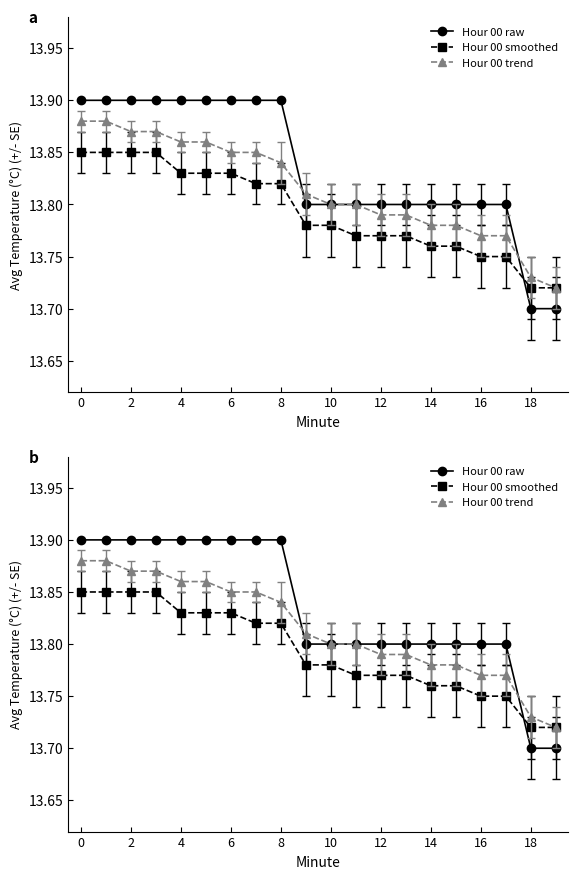

True or false: Hour 00 trend has a value of 13.7 at 19.

True